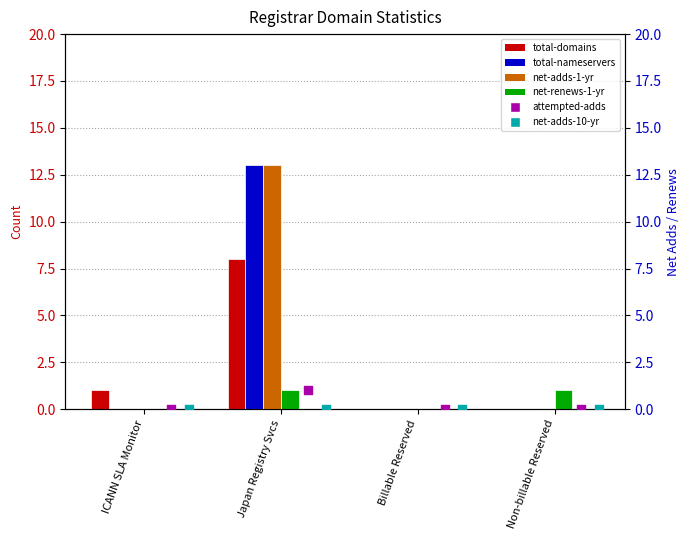

Which series has the widest spread of Y values?

total-nameservers